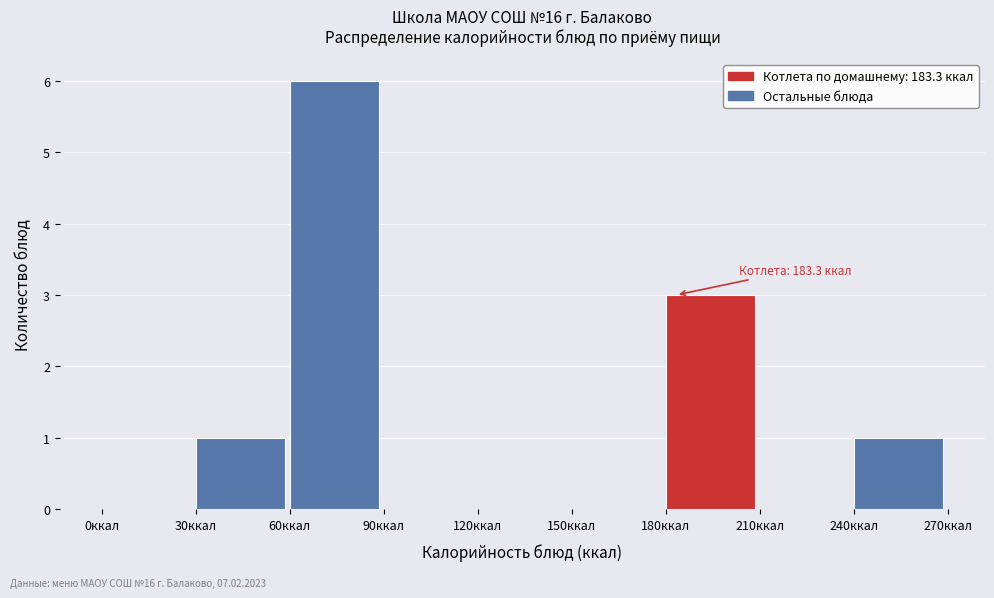

Which range on the x-axis has the tallest bar?

60 to 90